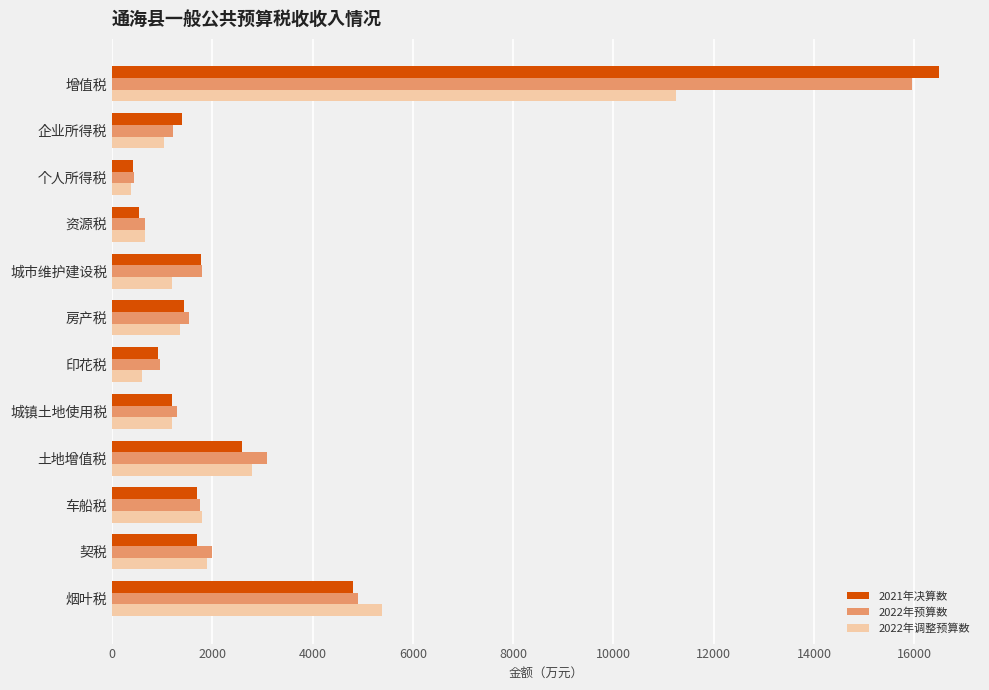

At which category is the sum across all series the highest?

增值税